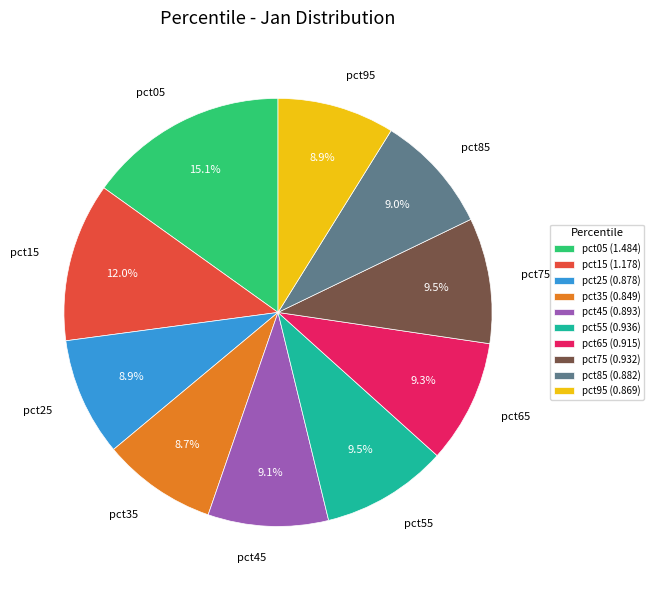

Combined, do pct85 and pct15 account for over 50%?

No